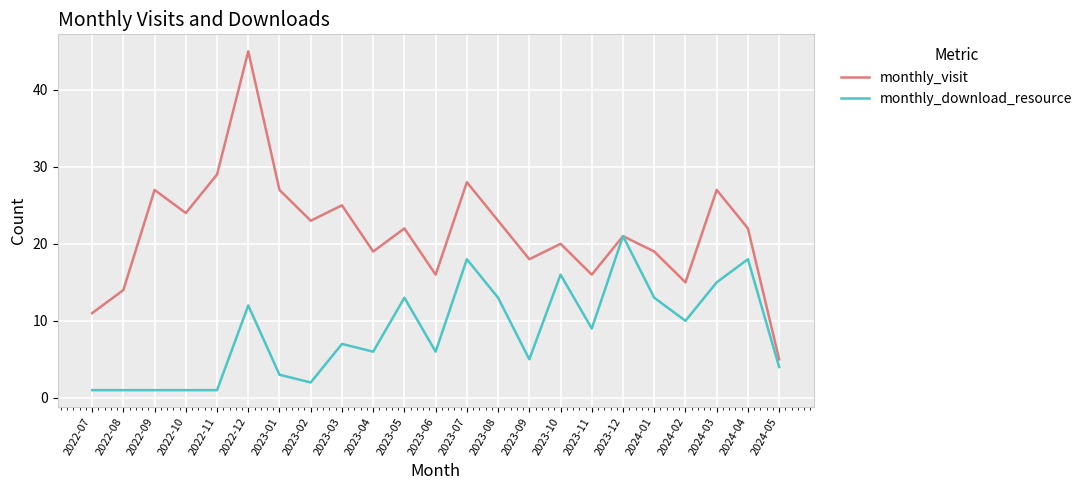

The value of monthly_visit at 2024-05 is 2. True or false?

False